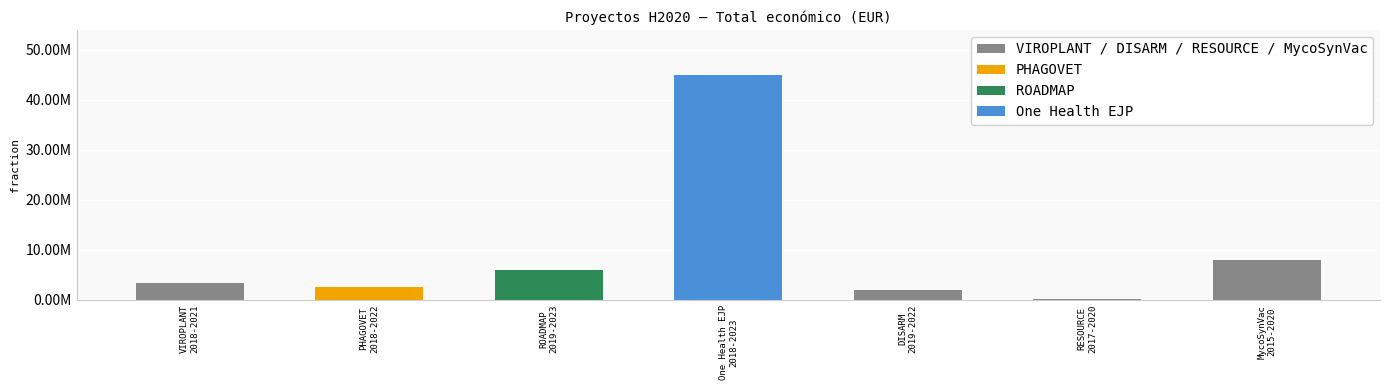

At which label is the value closest to 22584560?

MycoSynVac
2015-2020